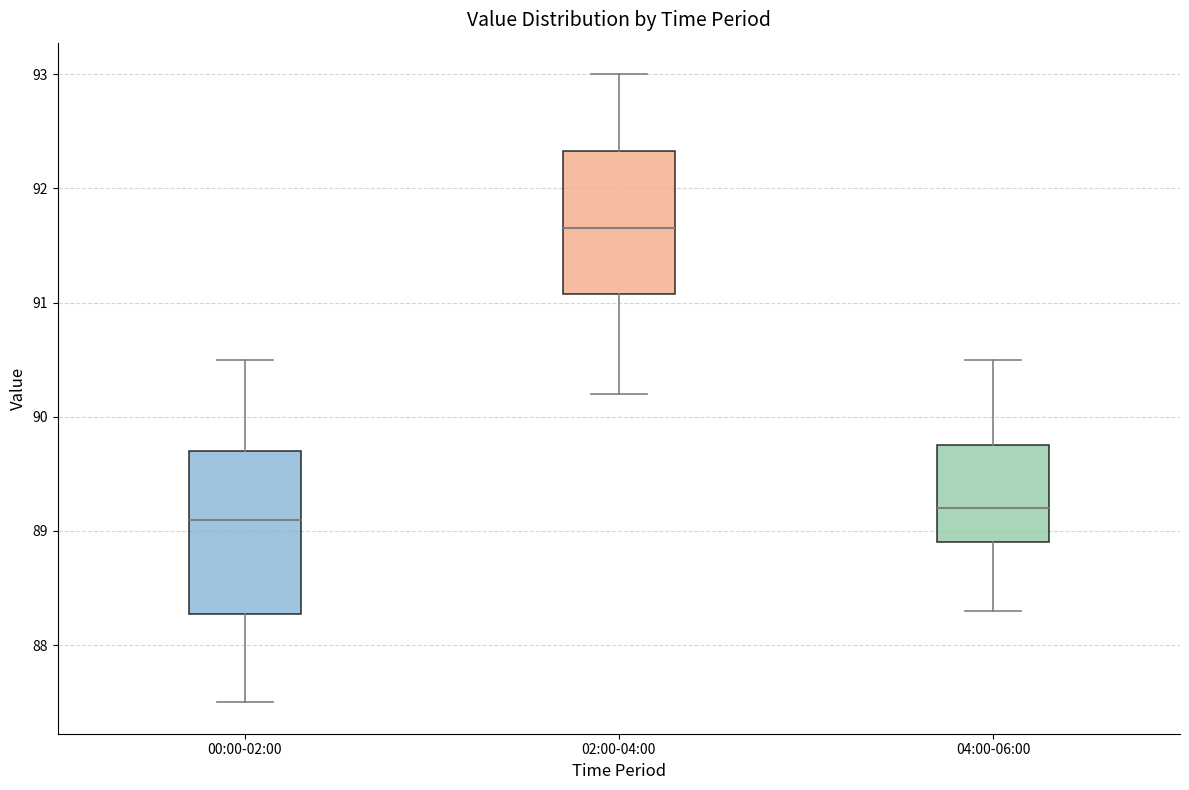

Reading left to right, read every box against the y-axis: the position of its median line, the range the box covers, and the ends of its whiskers. The values are not printed on the chart, so give them approximately, as read against the axis.

00:00-02:00: median 89.1, box 88.3 to 89.7, whiskers 87.5 to 90.5
02:00-04:00: median 91.7, box 91.1 to 92.3, whiskers 90.2 to 93.0
04:00-06:00: median 89.2, box 88.9 to 89.8, whiskers 88.3 to 90.5